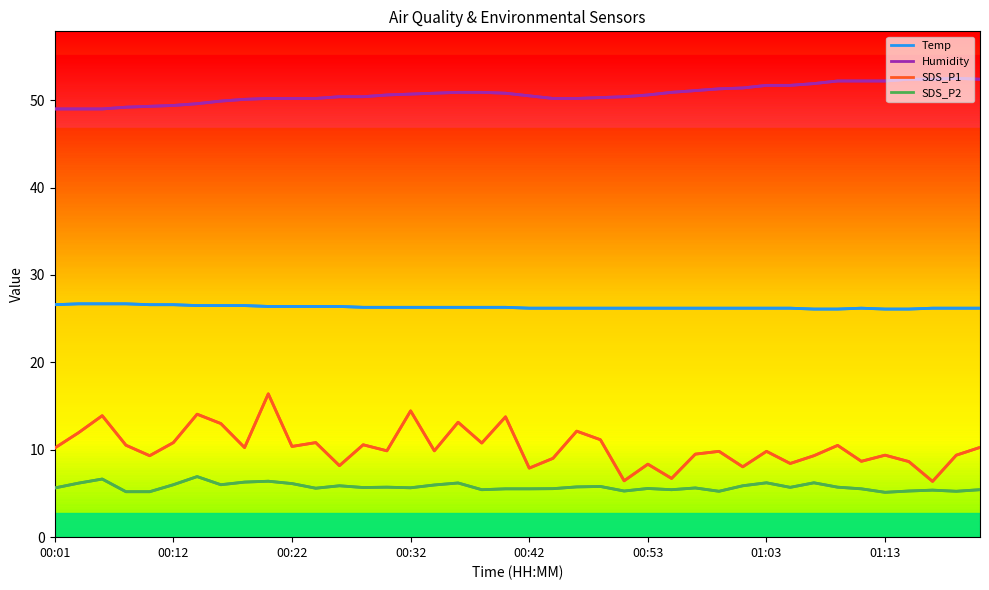

True or false: Humidity and SDS_P2 intersect in this chart.

False